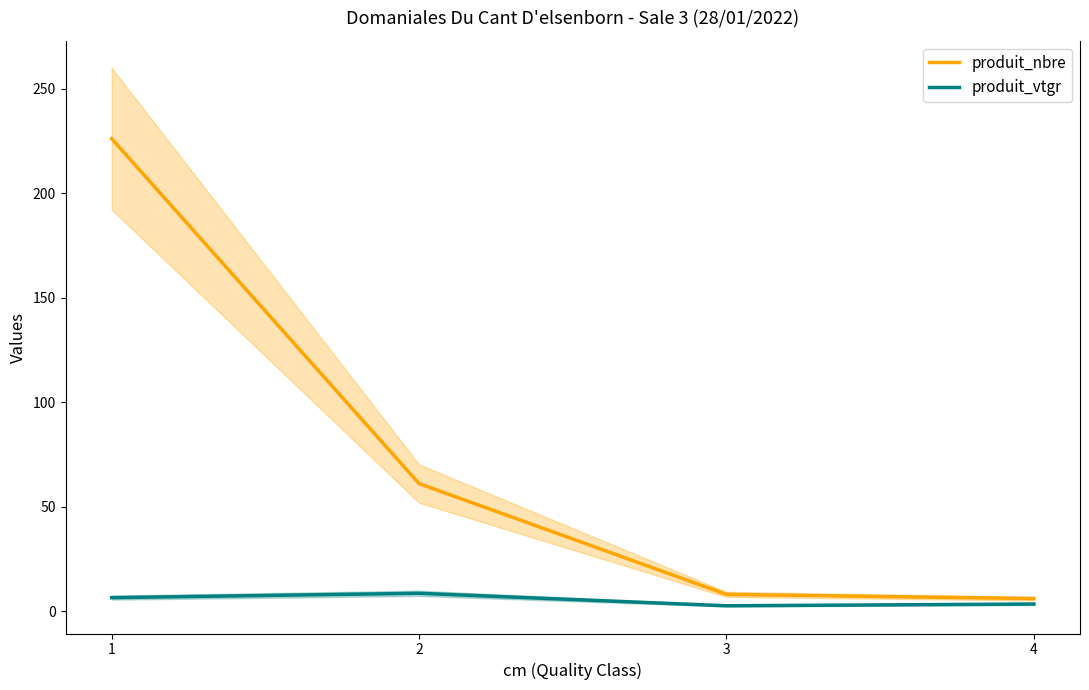

Which category has the lowest value across all series?

3